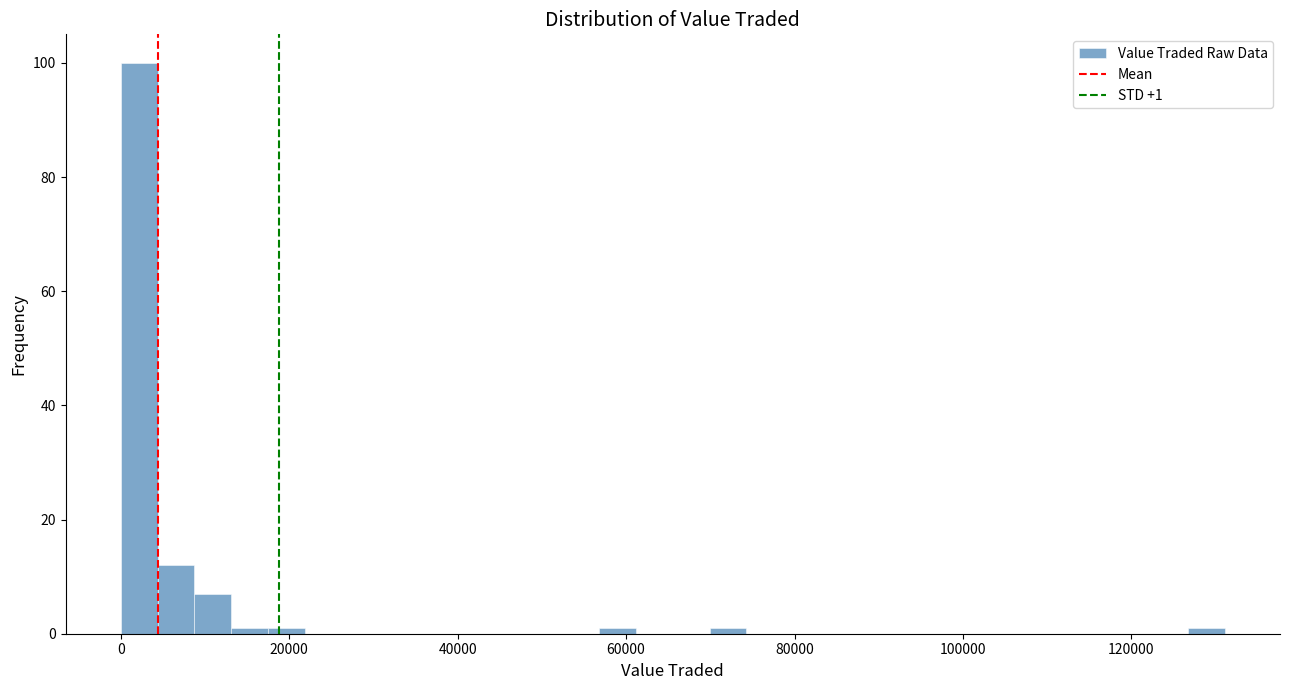

Read against the x-axis, roughly where is the centre of the tallest bar?

2000